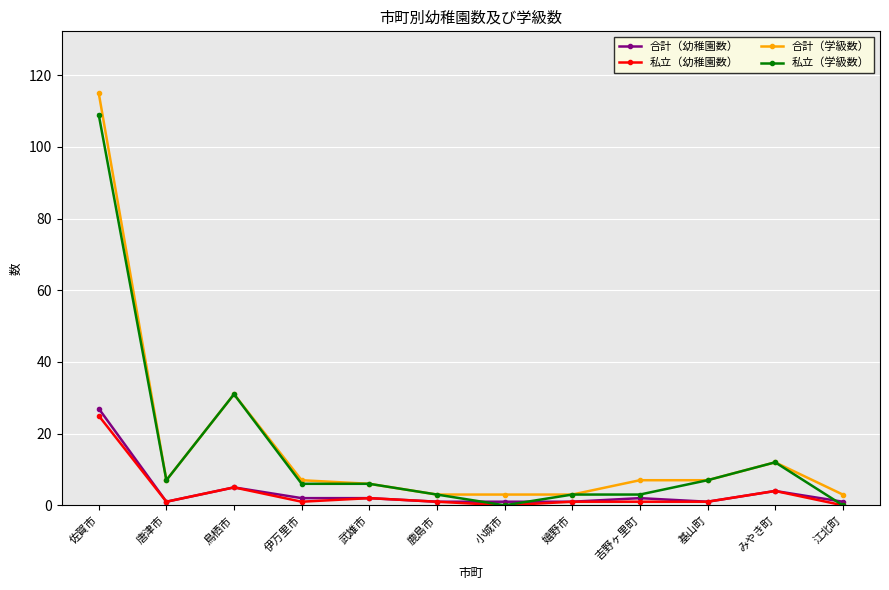

What is the sum of all 合計（幼稚園数） values?

48